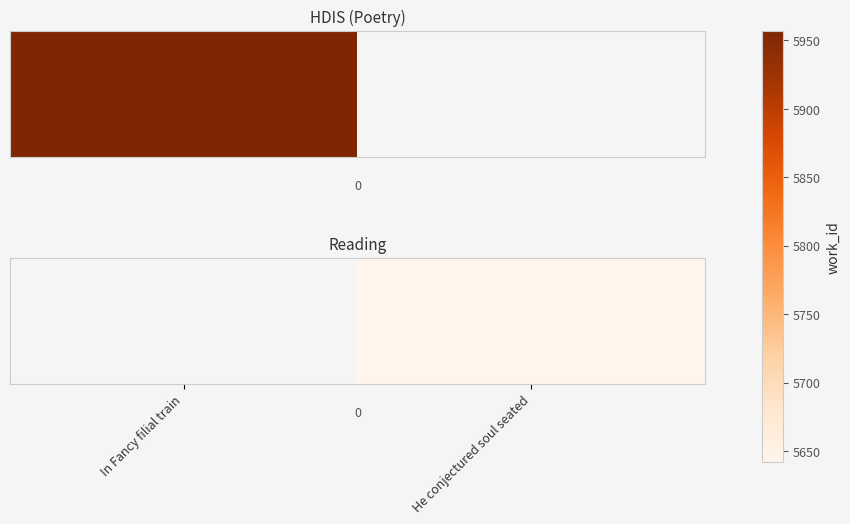

Rank the categories by value from highest to lowest.

In Fancy filial train, He conjectured soul seated